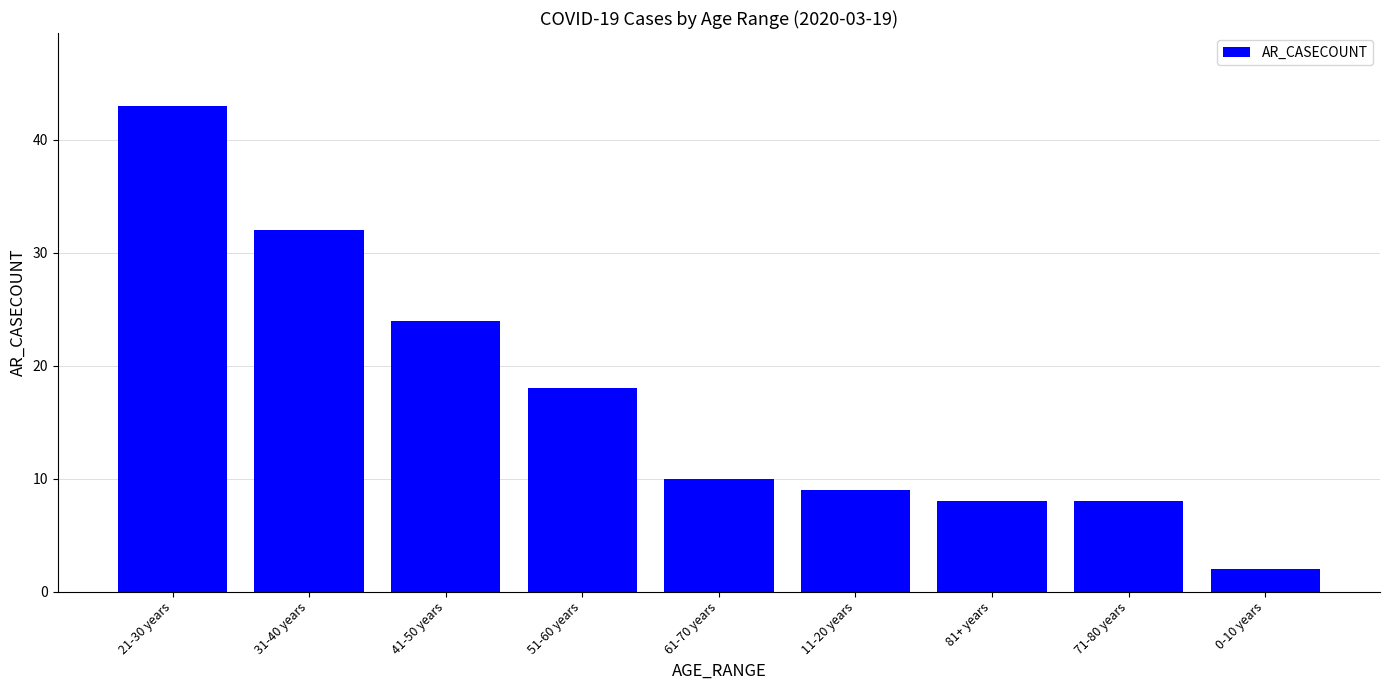

What is the value of the 1st bar from the left?

43